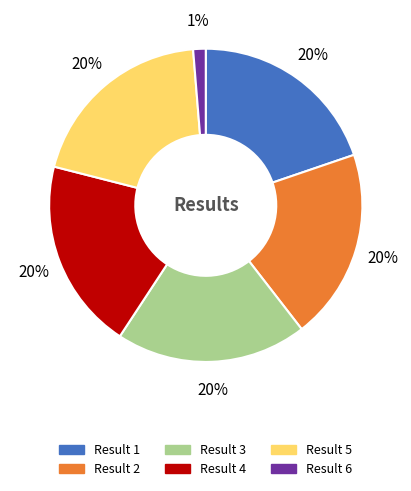

How many slices are in this pie chart?

6